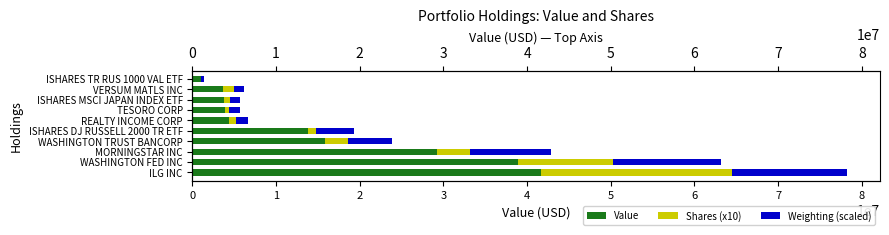

What is the sum of the Weighting (scaled) values at ILG INC and ISHARES TR RUS 1000 VAL ETF?

14067560